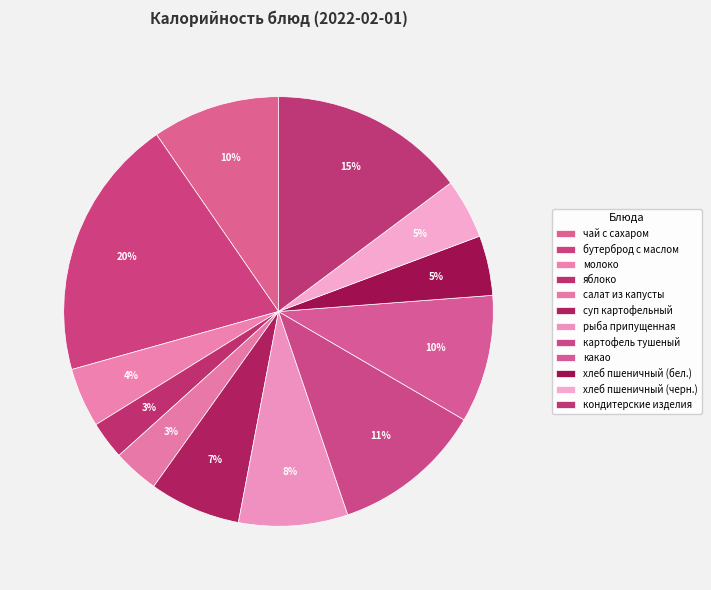

Which slice is the smallest?

яблоко